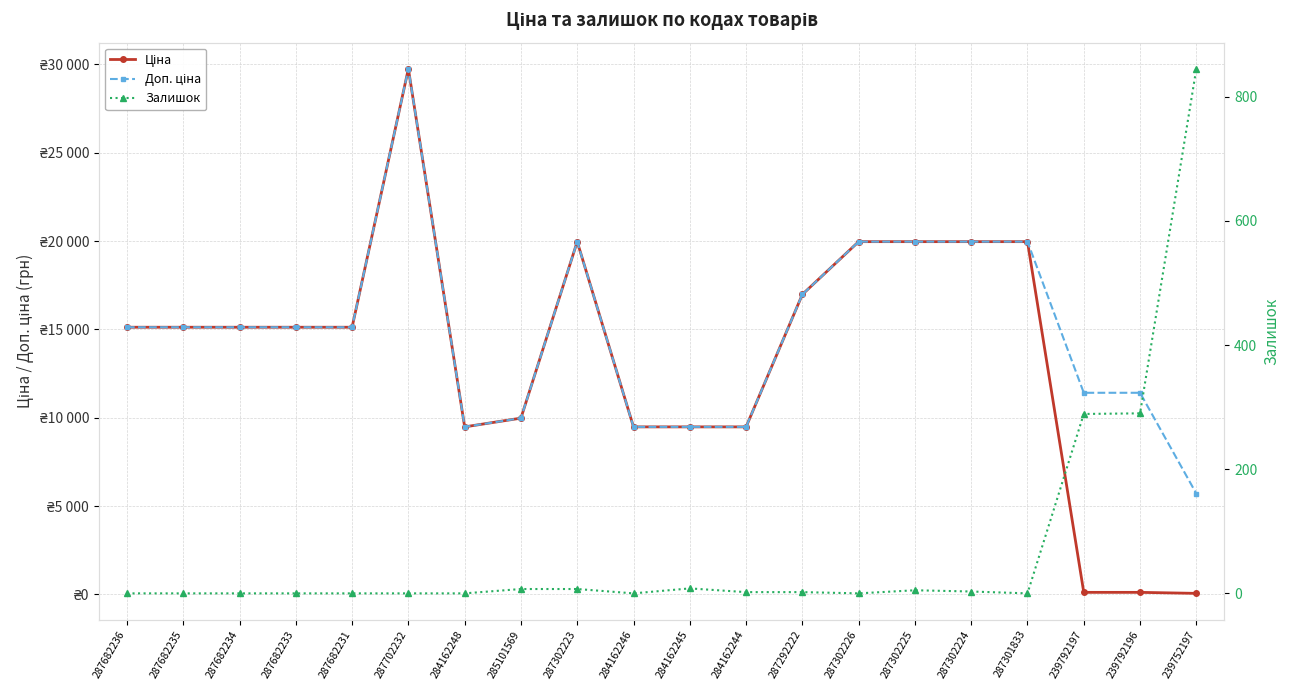

In Доп. ціна, how many points are lower than both neighbors (excluding endpoints)?

1